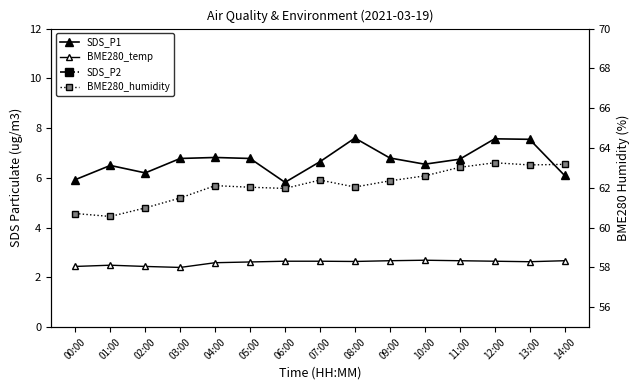

What are all the series names shown in the legend?

SDS_P1, BME280_temp, SDS_P2, BME280_humidity